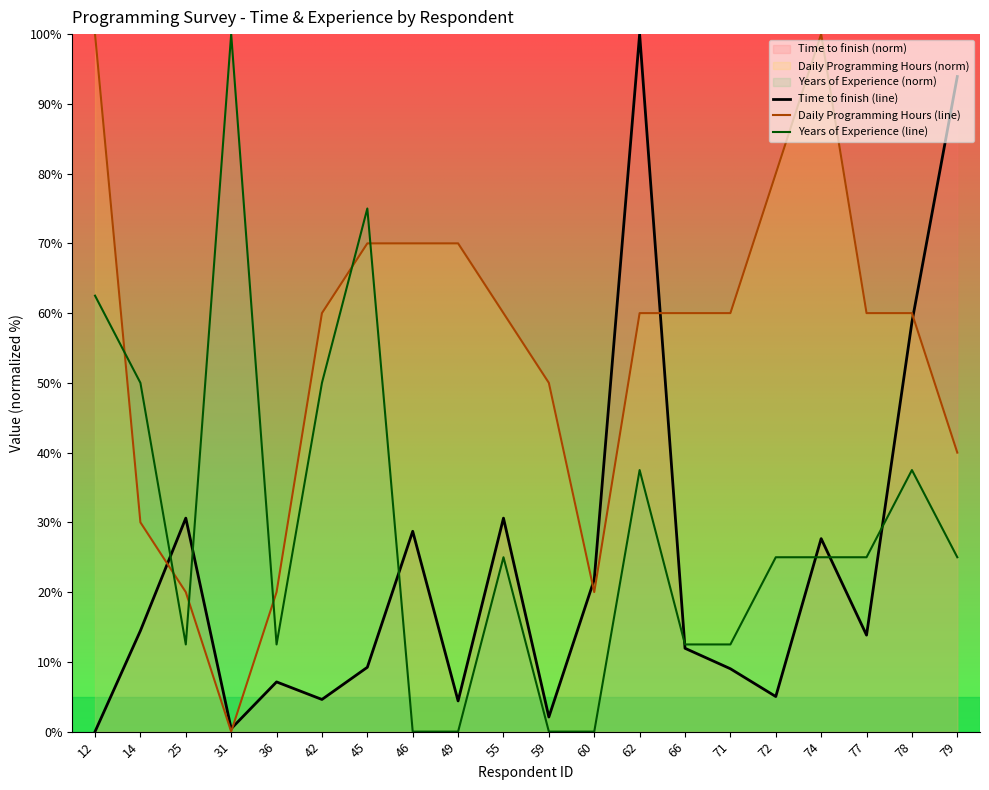

True or false: Years of Experience (line) has more than 2 points higher than both neighbors.

True